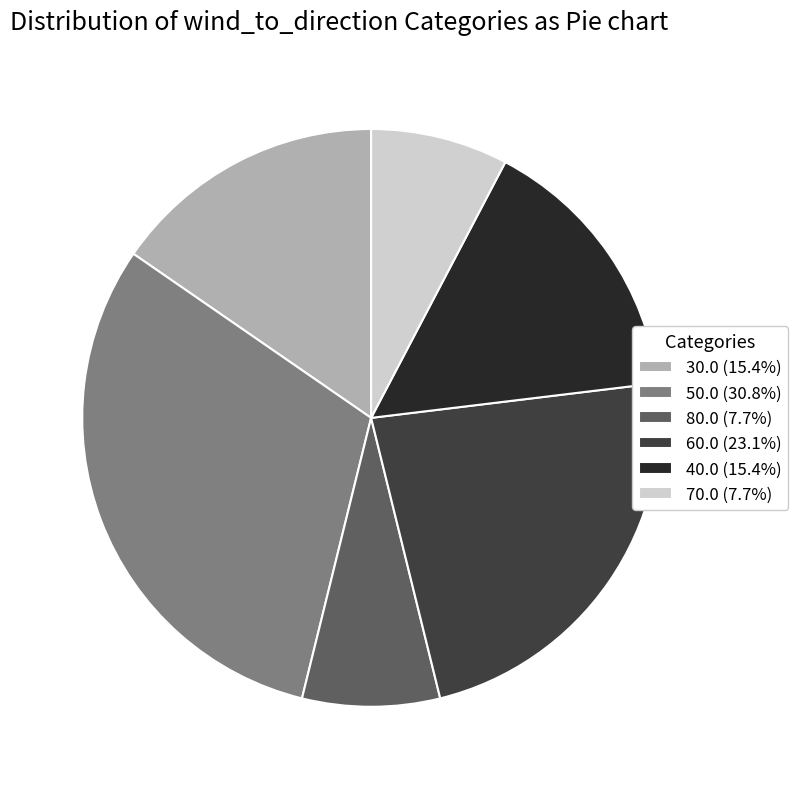

Do 60.0 (23.1%) and 30.0 (15.4%) together represent more than half of the pie?

No